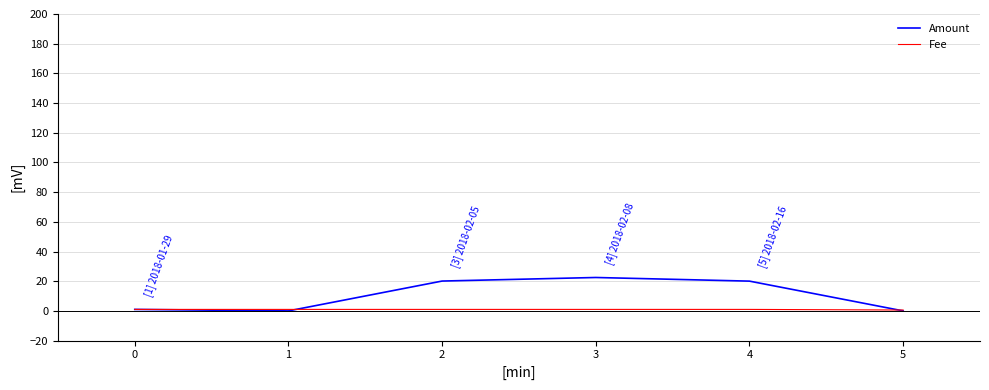

Which series has the largest total across all categories?

Amount